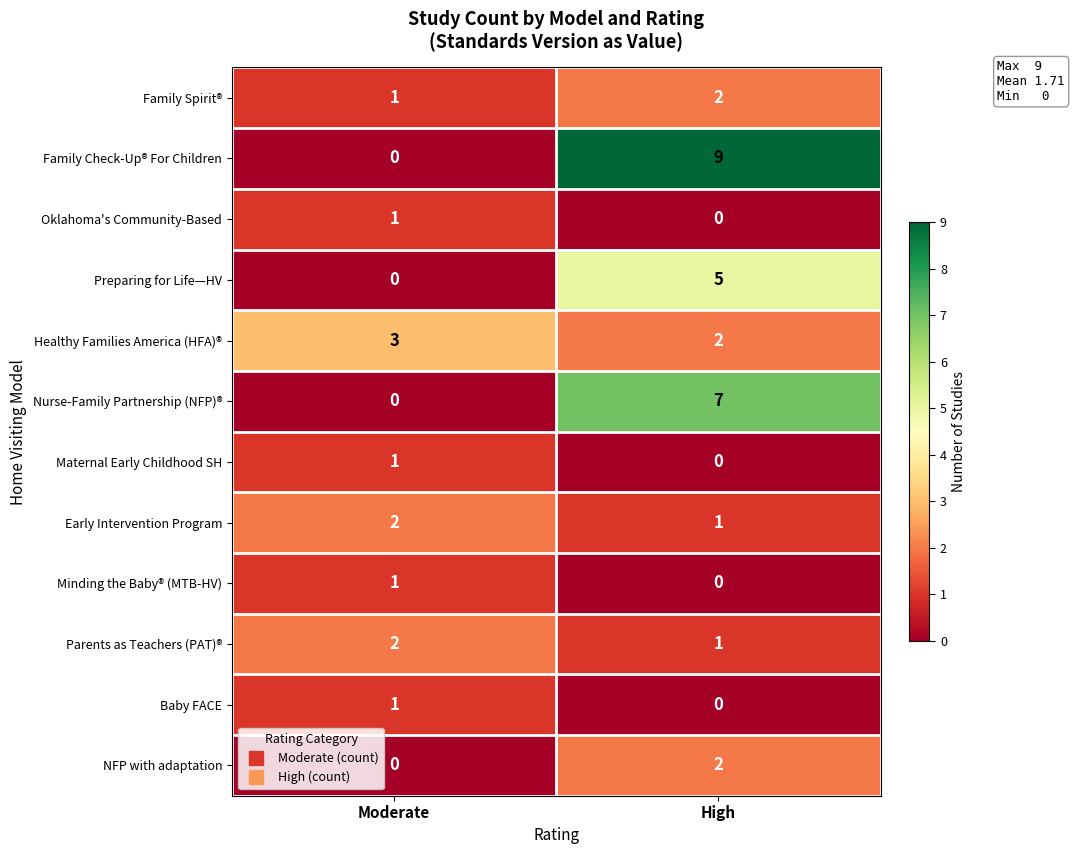

The Healthy Families America (HFA)® series shows 3 at Moderate. True or false?

True